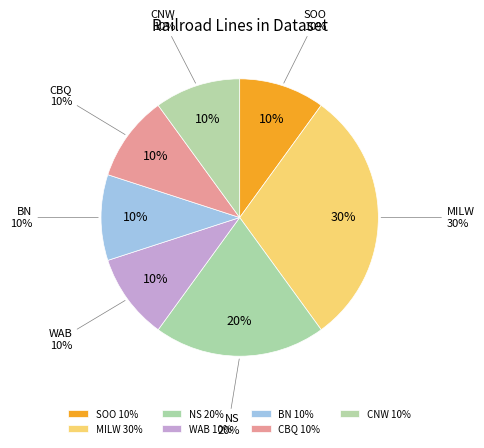

To the nearest percent, what is the difference between the largest and smallest slice percentages?

20%